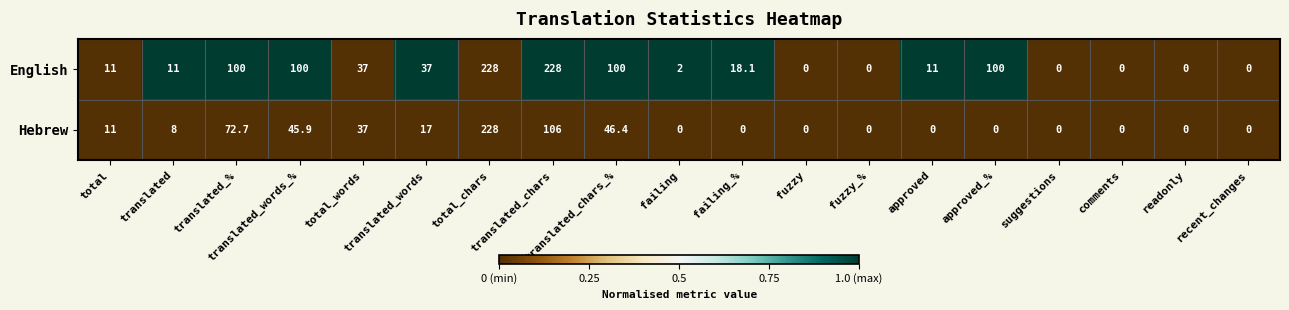

List the series in order of their overall mean, lowest first.

Hebrew, English